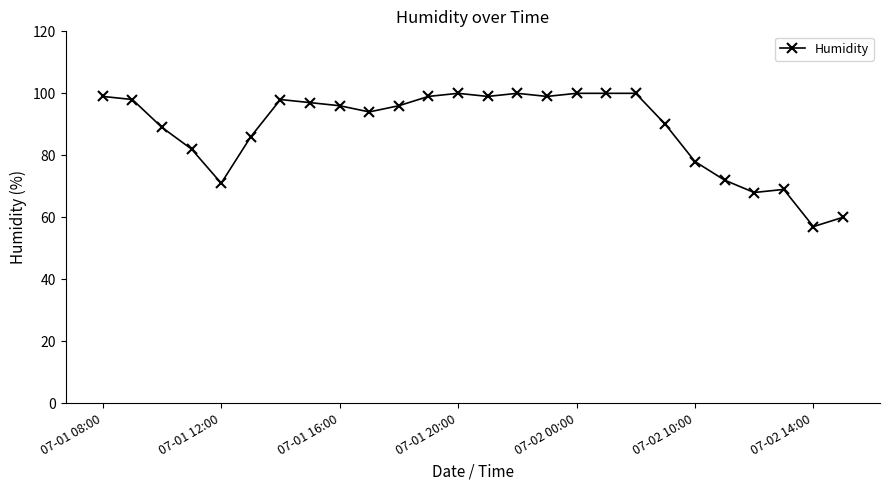

What is the minimum value shown in the chart?

57